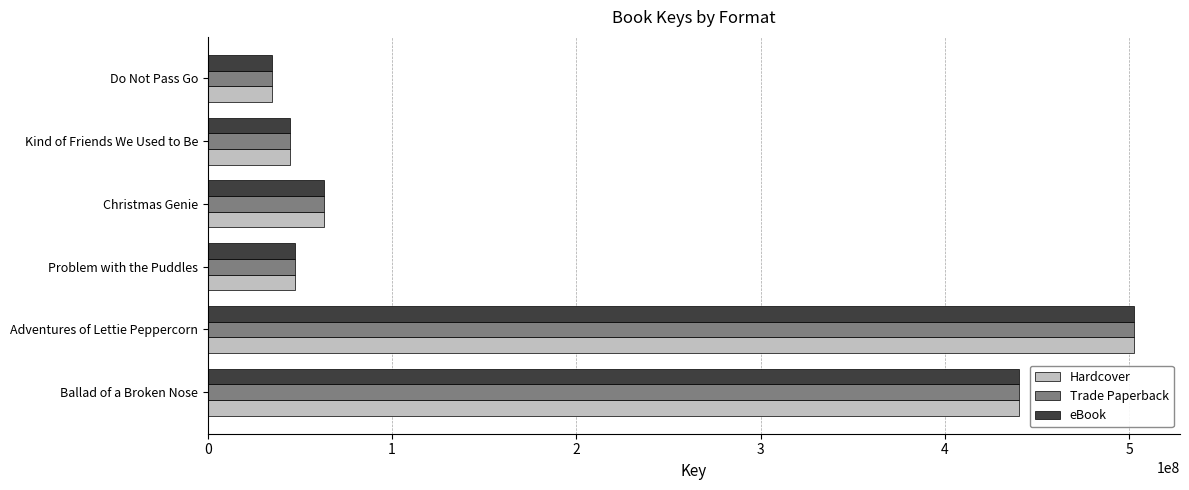

What is the total value across all series at Ballad of a Broken Nose?

1321141635